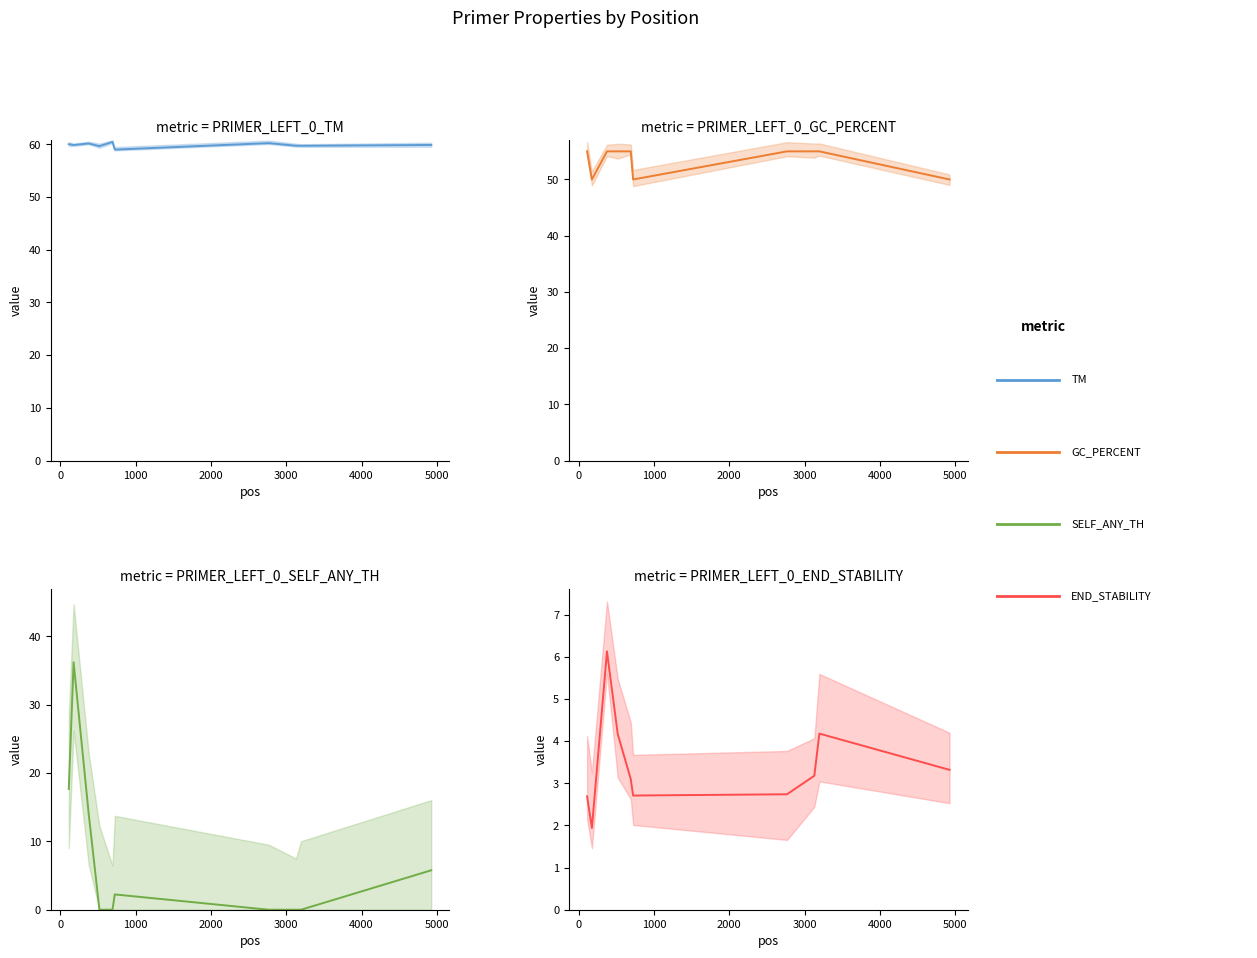

True or false: PRIMER_LEFT_0_GC_PERCENT and PRIMER_LEFT_0_TM intersect in this chart.

False